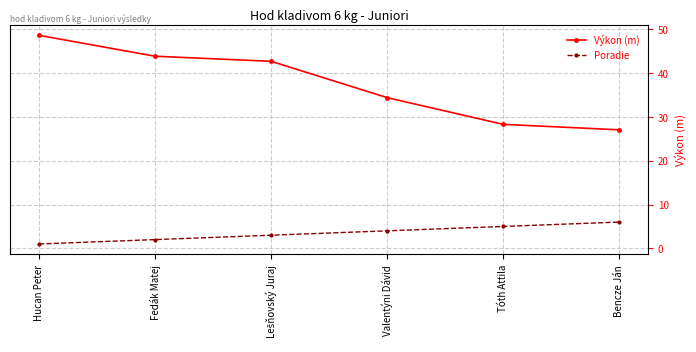

True or false: Výkon (m) has a value of 48.6 at Hucan Peter.

True